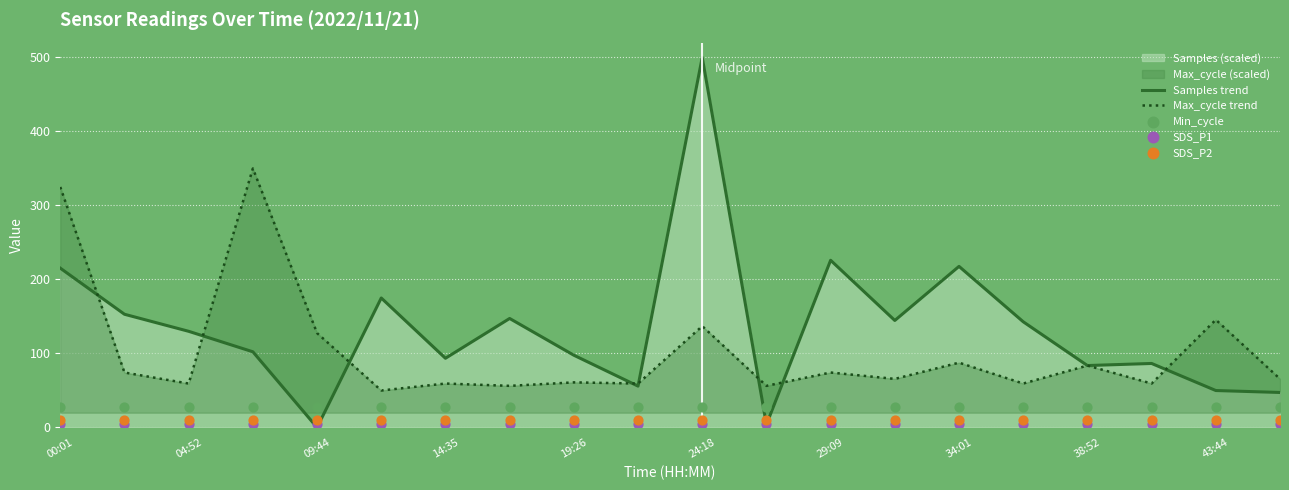

Which series has the largest total across all categories?

Samples trend